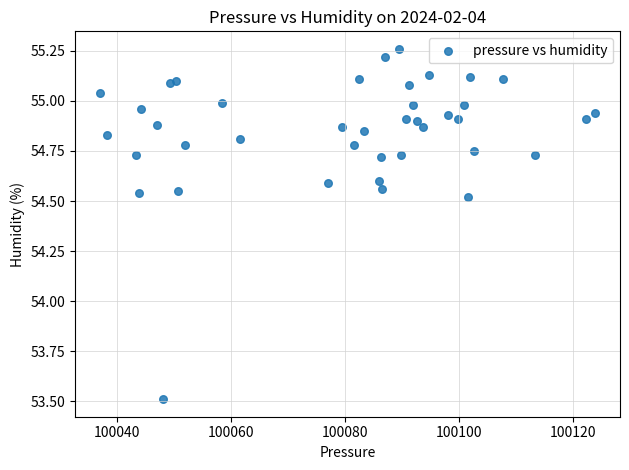

What is the range of X values (max minus min)?

86.8